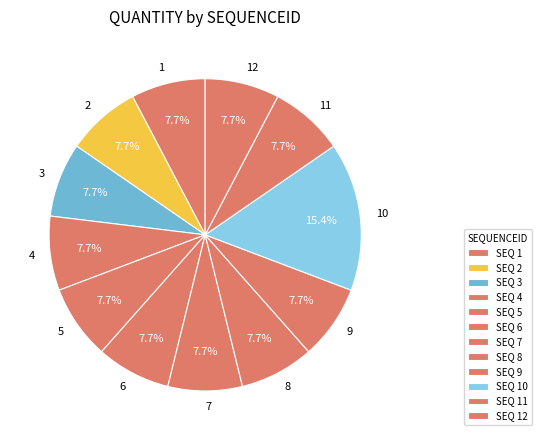

Approximately how many times larger is the value at 1 compared to 7?

1.0